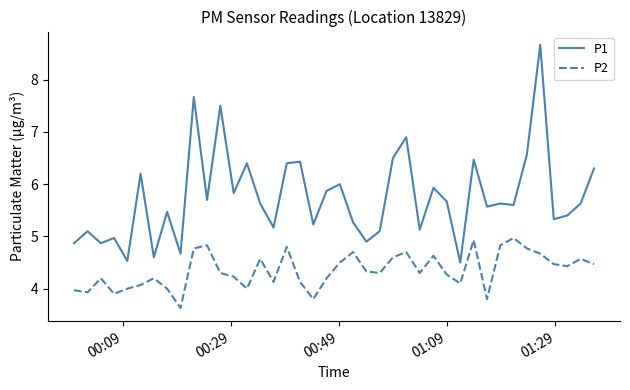

Rank the series by their average value, from lowest to highest.

P2, P1